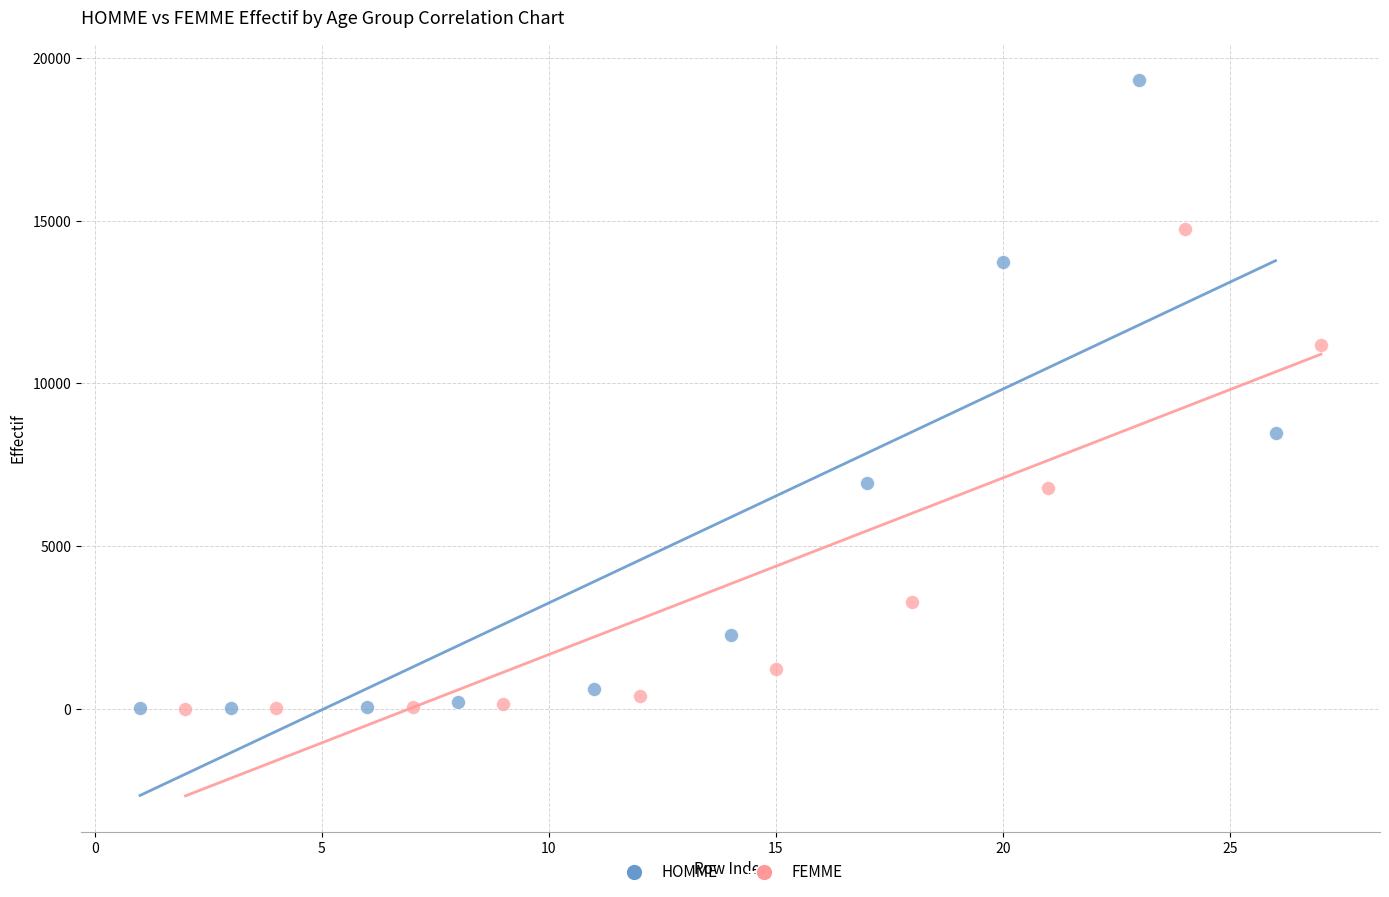

Which series has the largest Y range (max minus min)?

HOMME